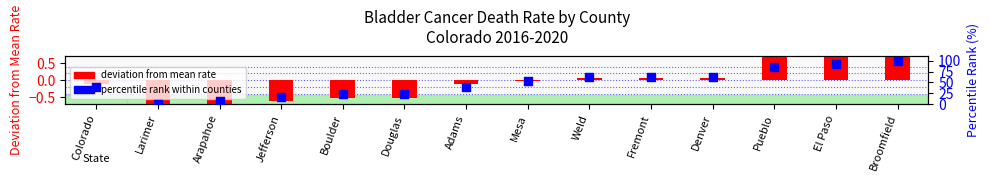

At how many categories does at least one series exceed 18?

11